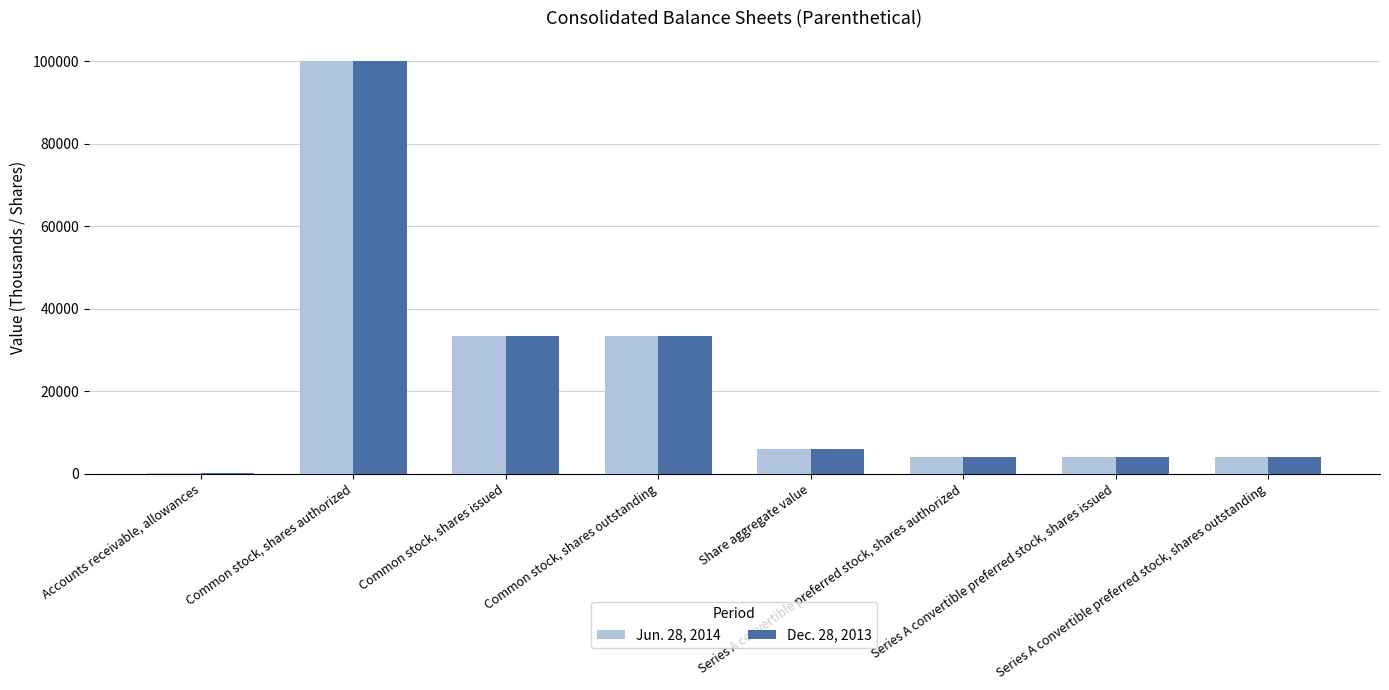

What is the greatest value displayed?

100000